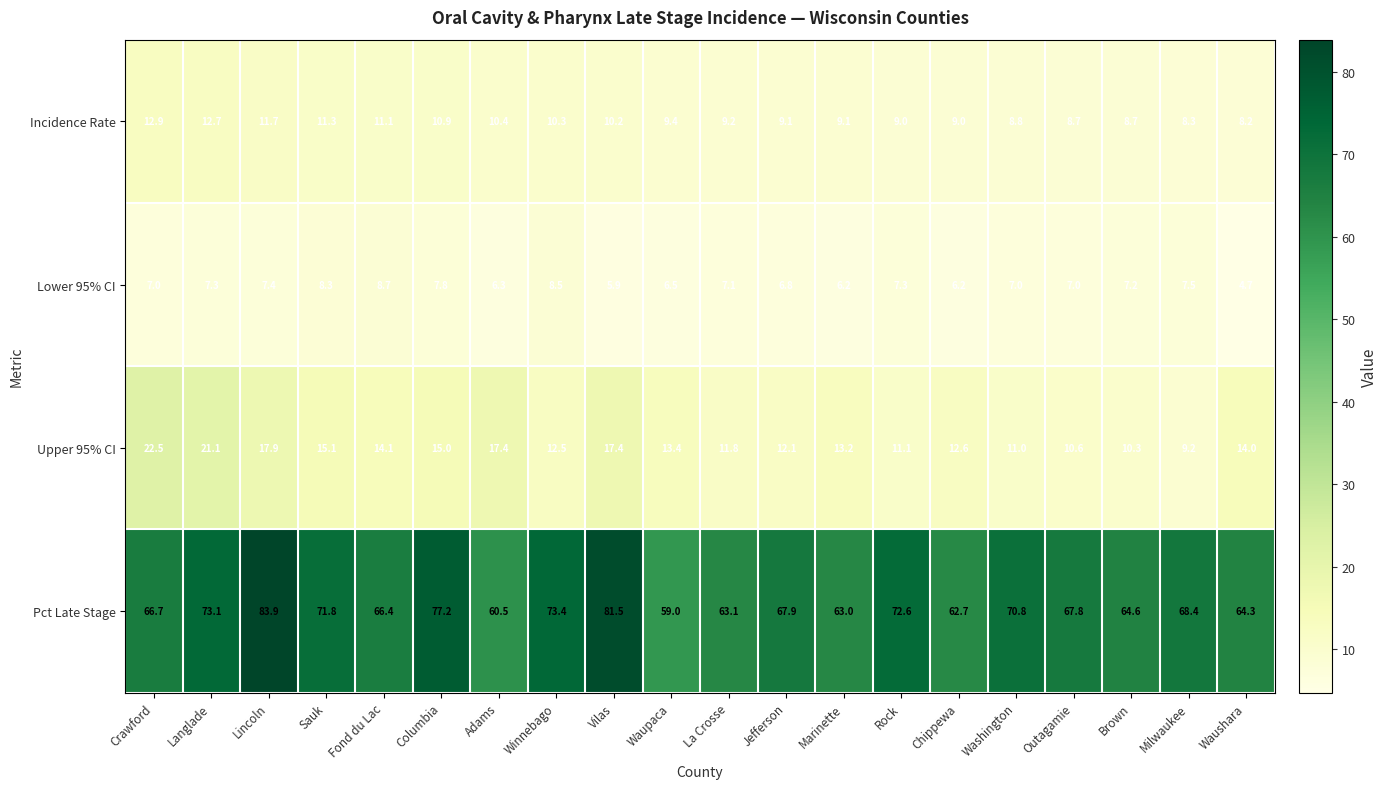

The value of Incidence Rate at Columbia is 10.9. True or false?

True